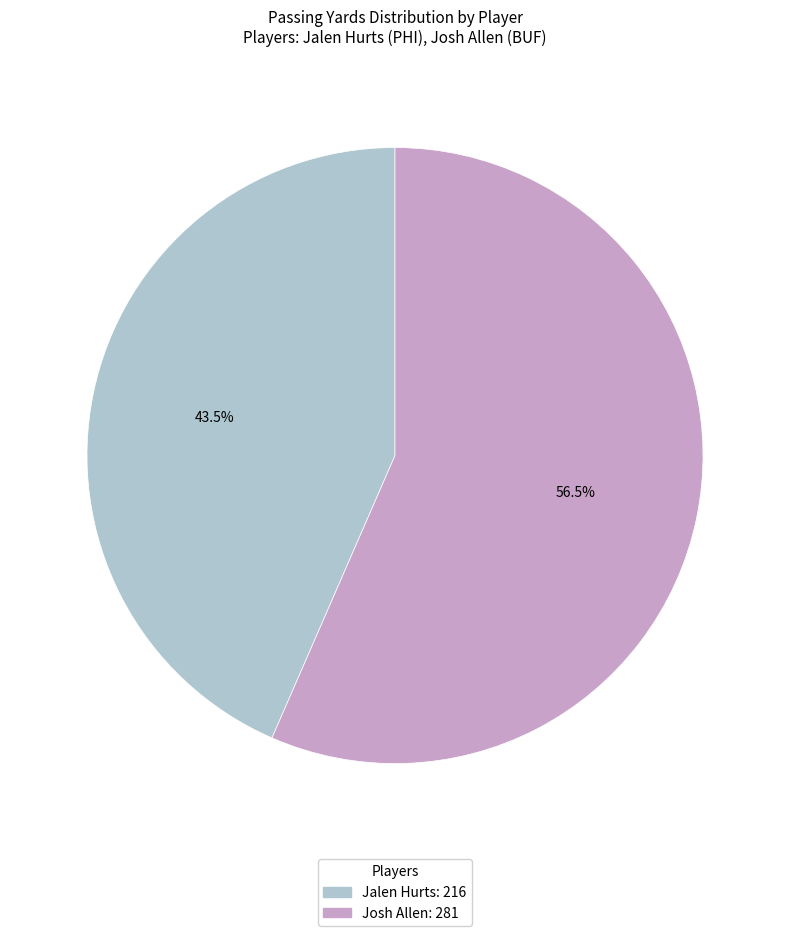

Is there a majority slice in this chart?

Yes